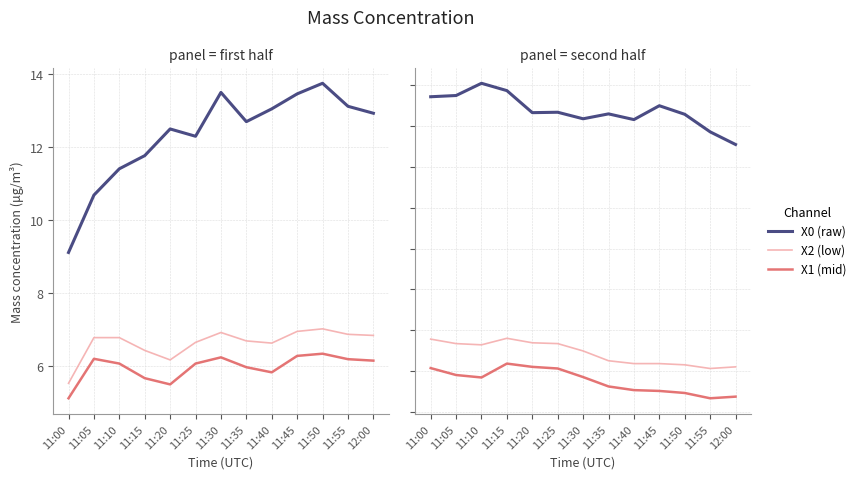

What is the spread (max minus min) of values at 11:40?

6.6